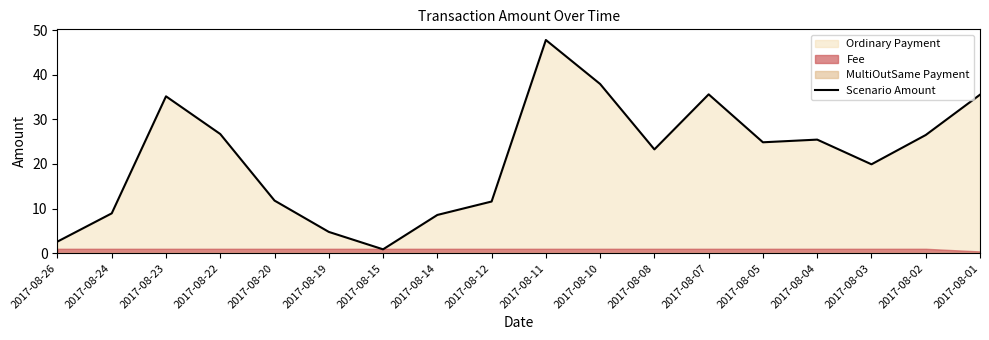

At which category does the chart reach its minimum across all series?

2017-08-15